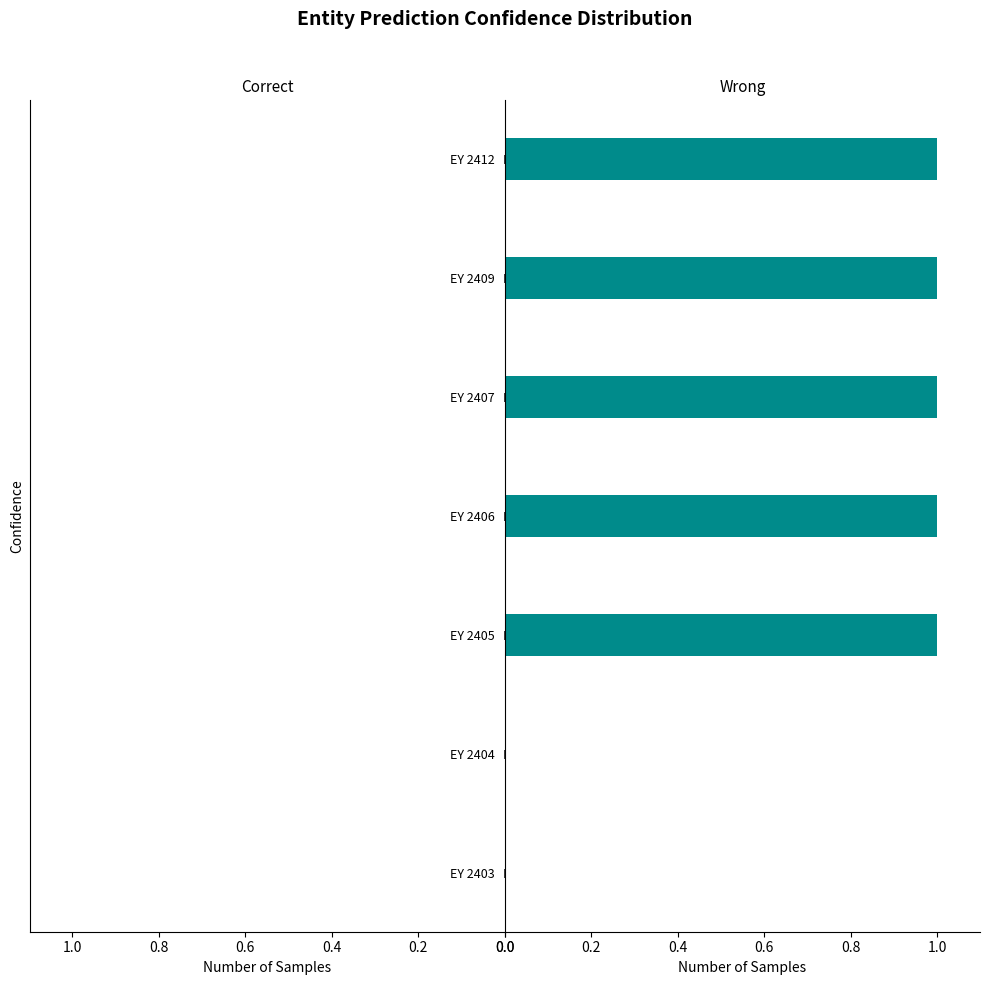

True or false: col_19 has a value of 0.6 at EY 2407.

False